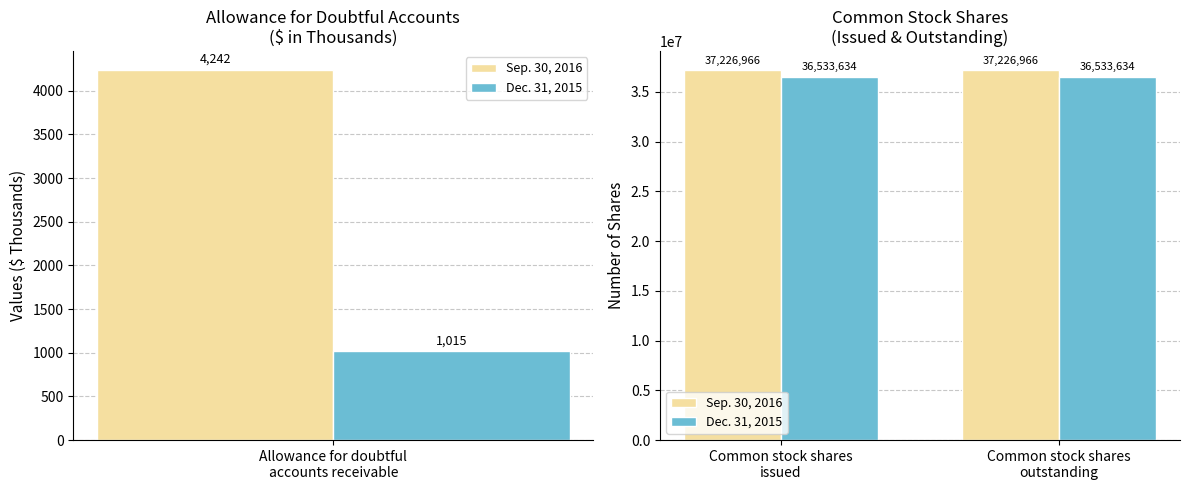

Does the chart contain stacked bars?

No